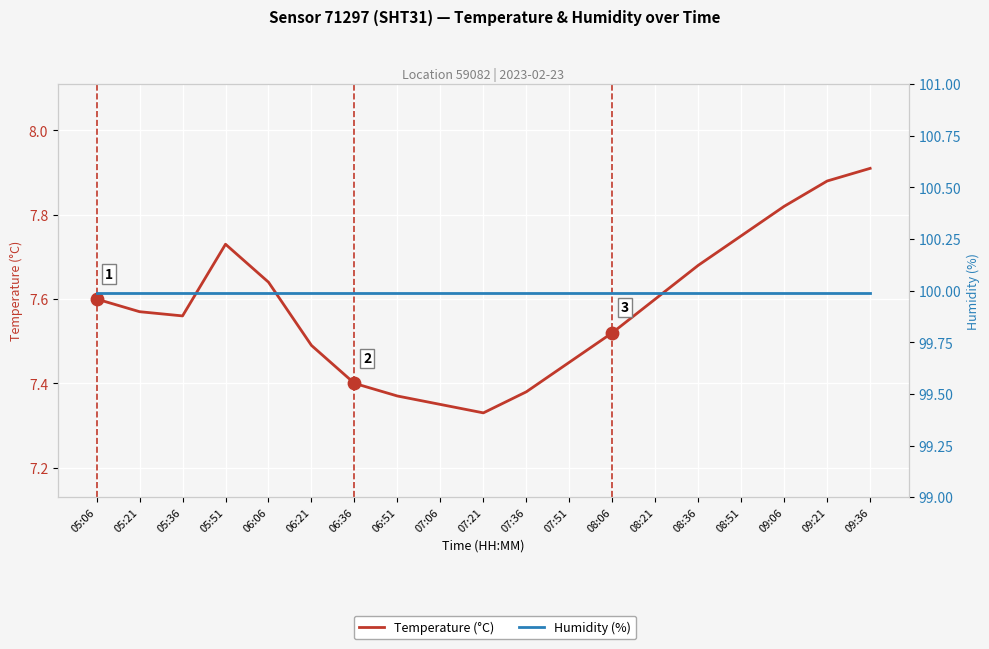

Which series has the widest spread of Y values?

Temperature (°C)